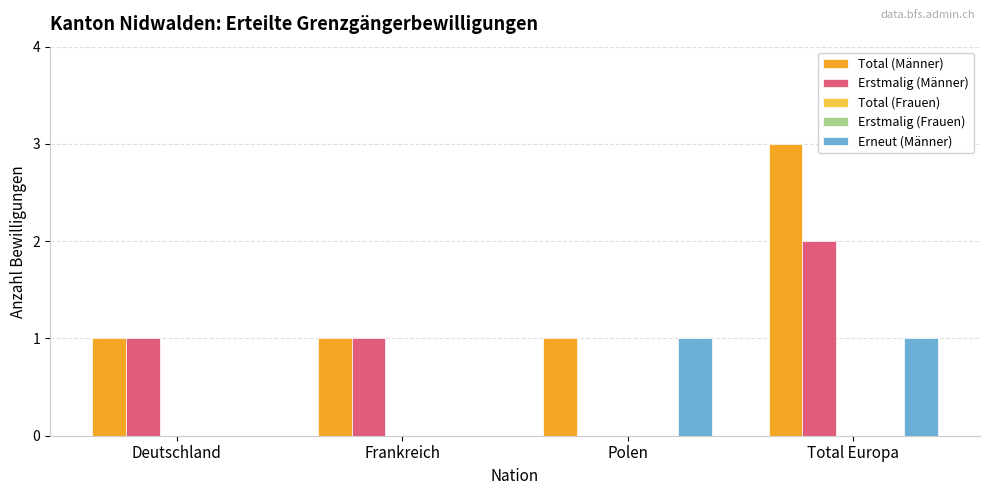

What position from the right is Frankreich?

3